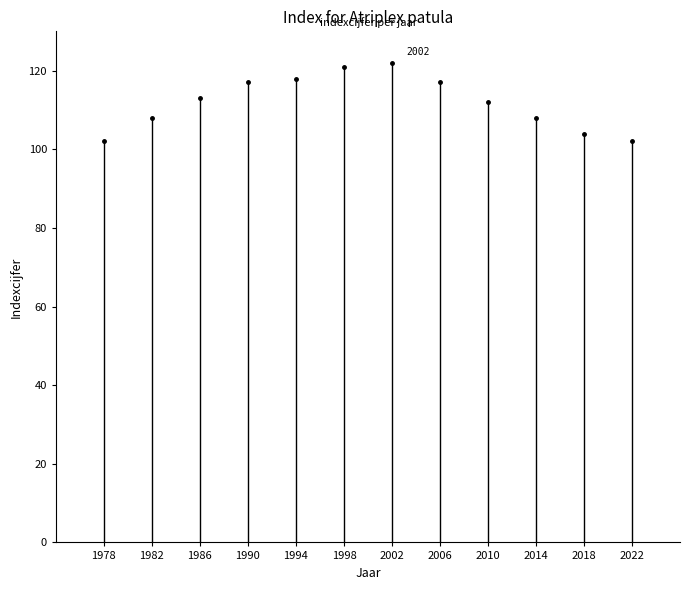

How many series are shown in this chart?

1